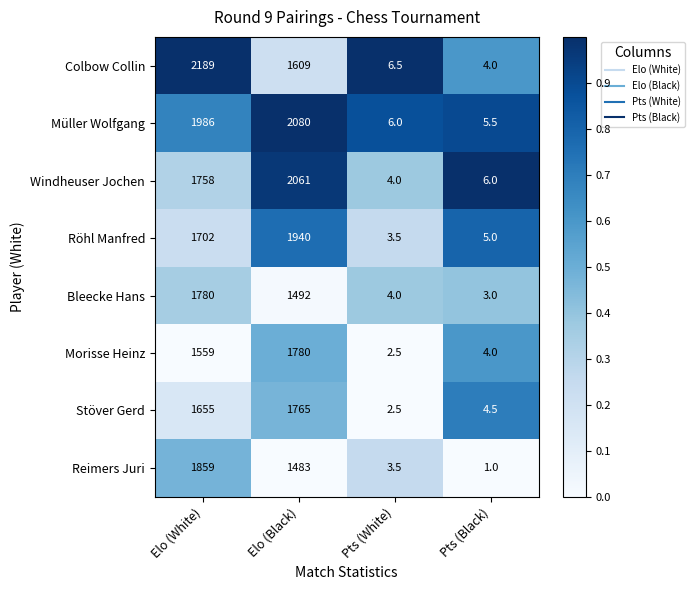

What is the maximum value for Windheuser Jochen?

2061.0